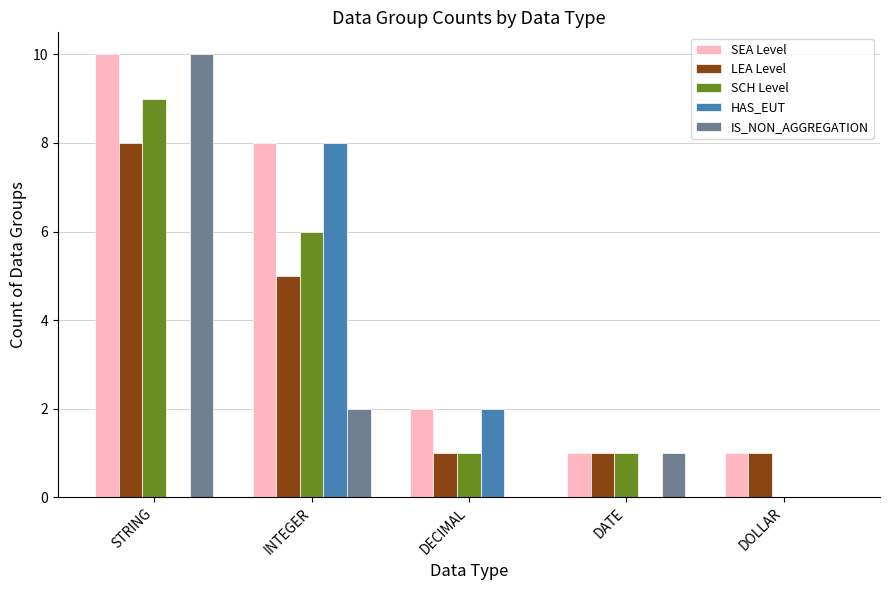

Are the bars grouped side by side (vs. stacked)?

Yes